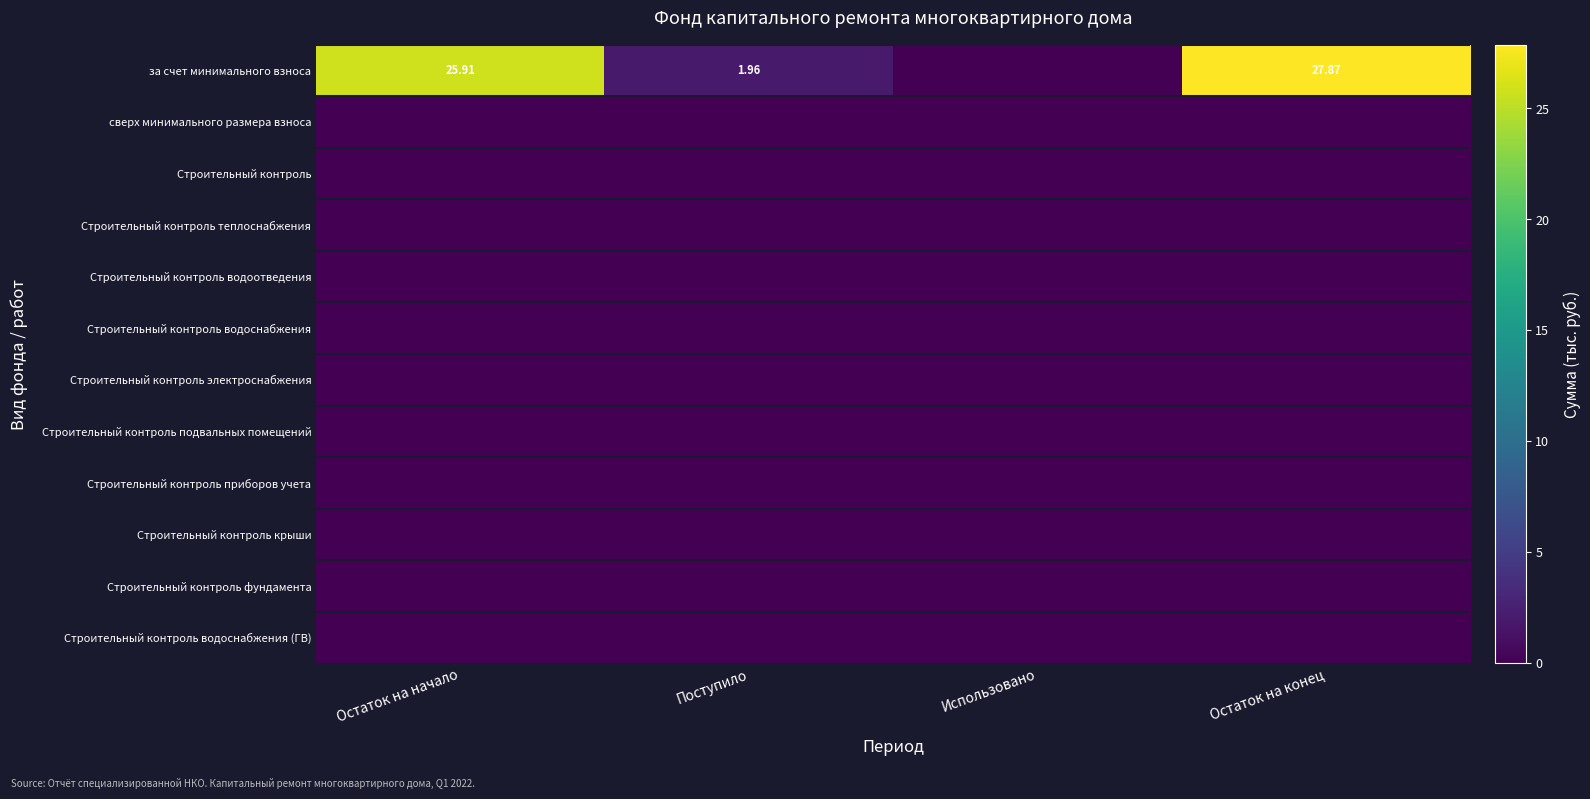

Is the value of Строительный контроль электроснабжения at Использовано greater than the value of сверх минимального размера взноса at Использовано?

No